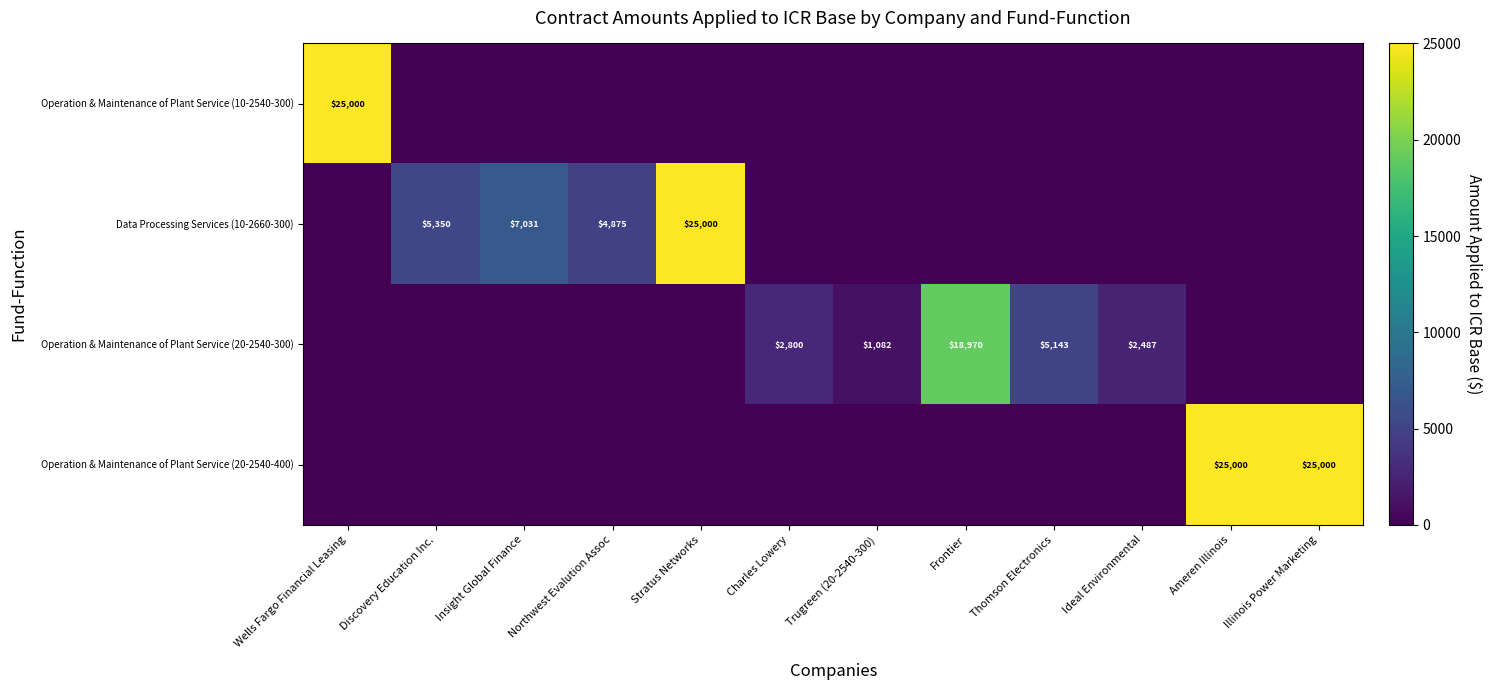

How many data points does each series have?

12